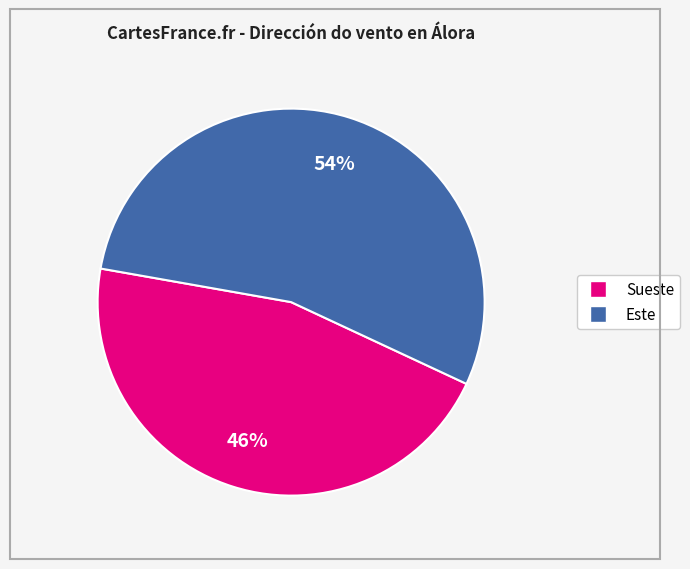

Do Sueste and Este together represent more than half of the pie?

Yes